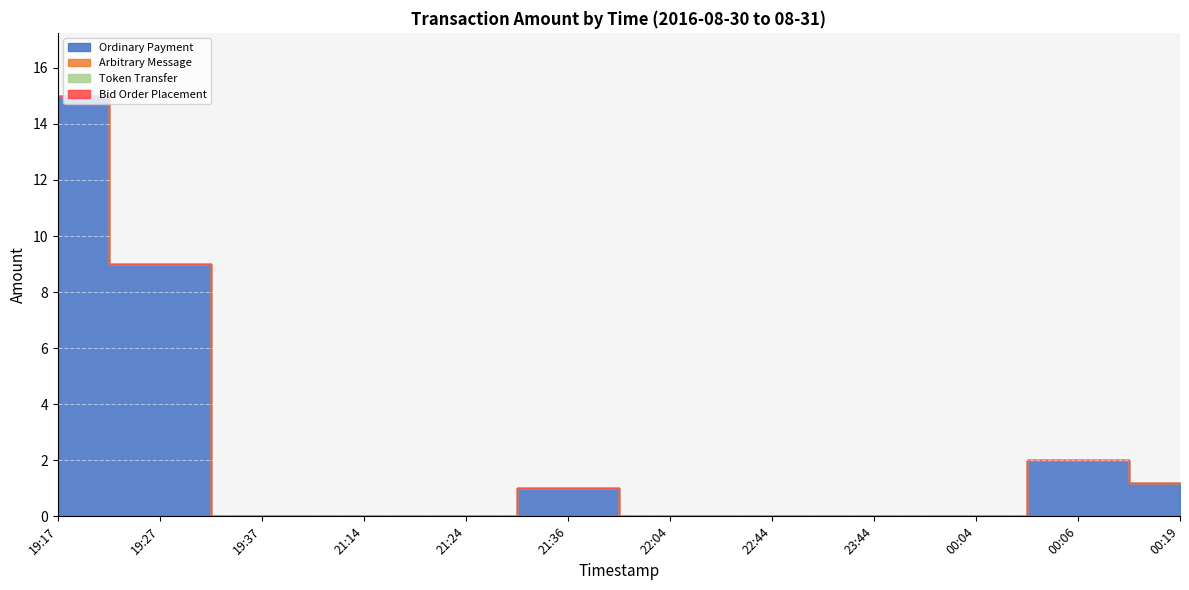

What is the difference between the highest and lowest values at 00:06?

2.0